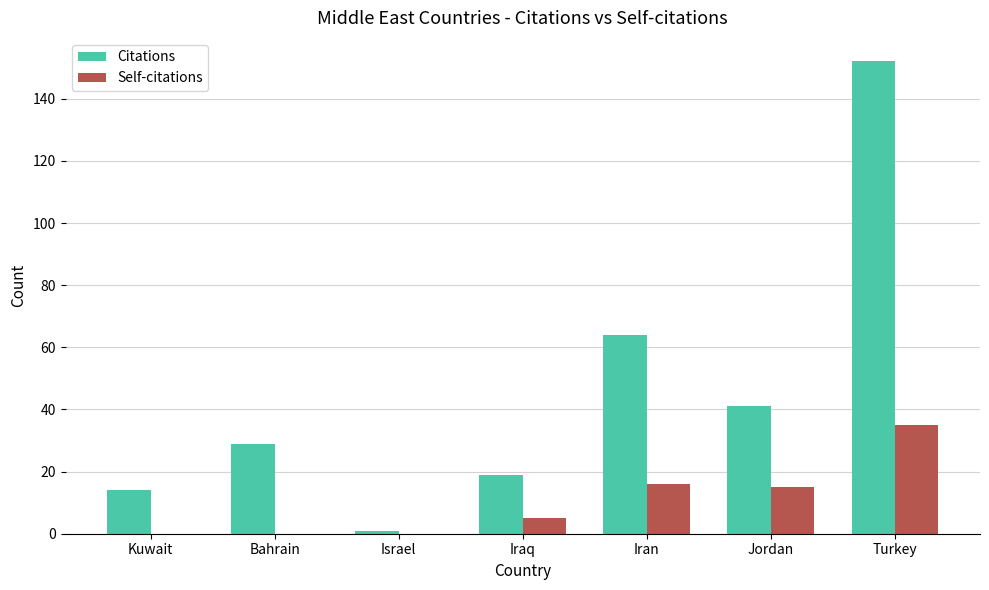

Where is Self-citations nearest to the value 17?

Iran